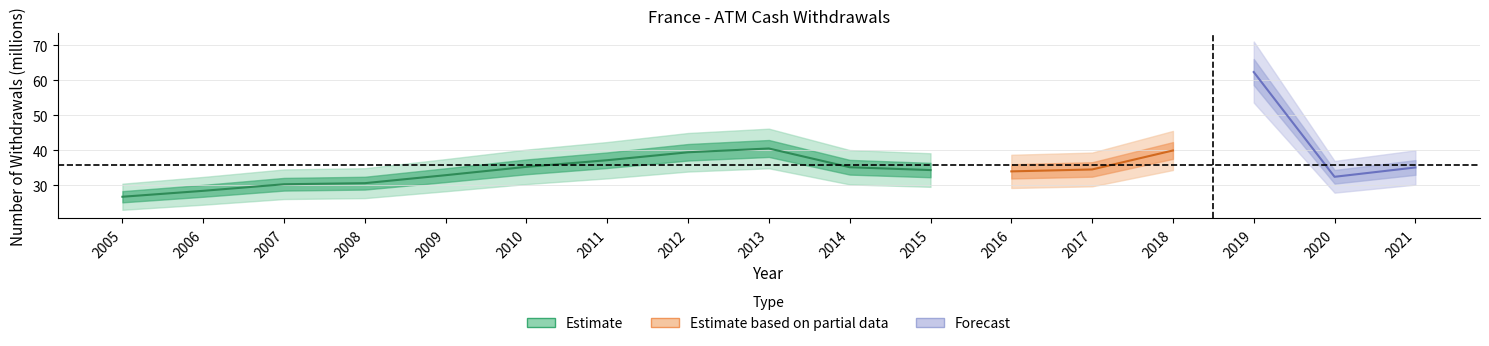

Reading right to left, what are all the values shown in this chart?

35.1	32.4	62.4	39.9	34.5	33.9	34.3	35.1	40.5	39.4	37.1	35.2	32.9	30.6	30.3	28.4	26.7